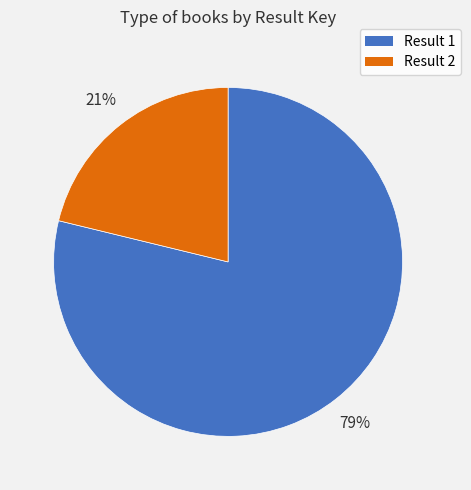

Which category has the biggest portion of the pie?

Result 1